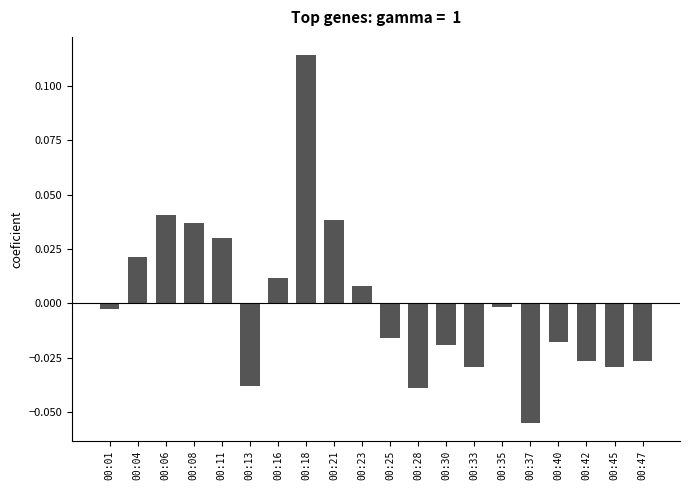

How many values are above zero?

8